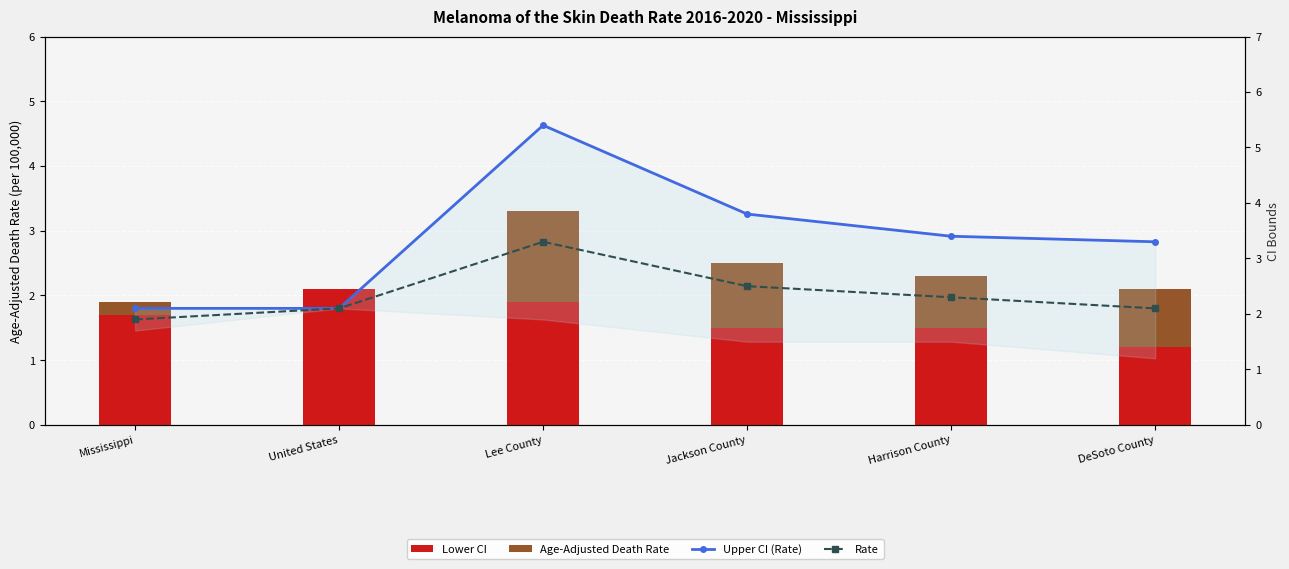

What is the label of the 2nd bar from the left?

United States